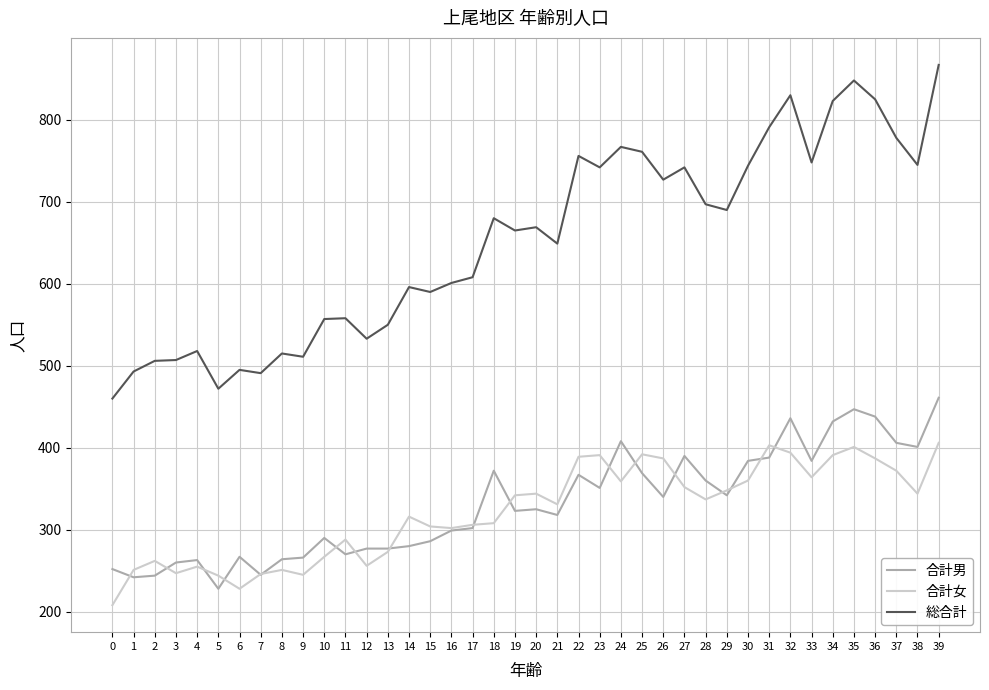

Which series changed the most between 19 and 22?

総合計